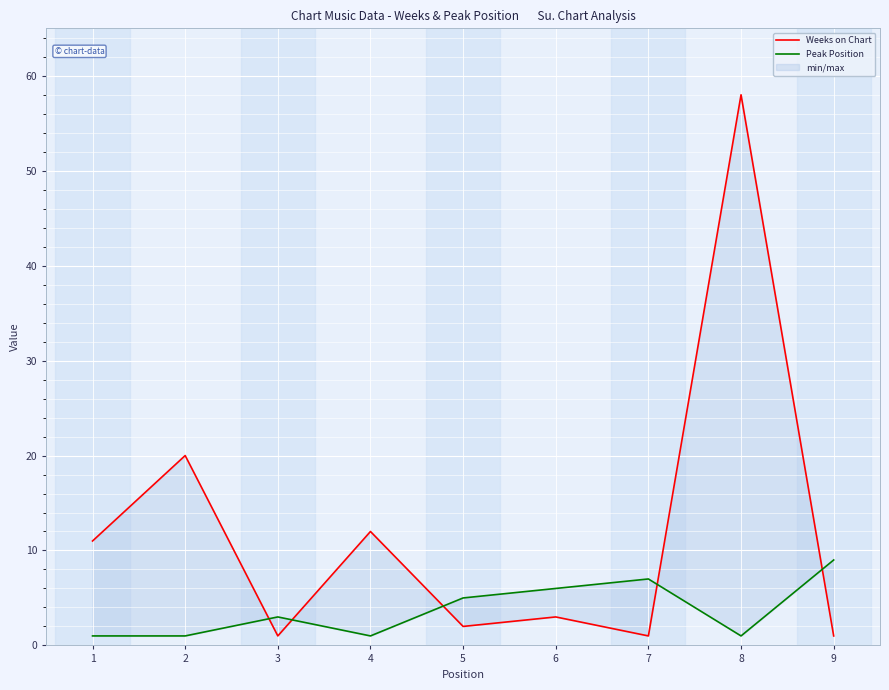

How many values in the Weeks on Chart series exceed 3?

4